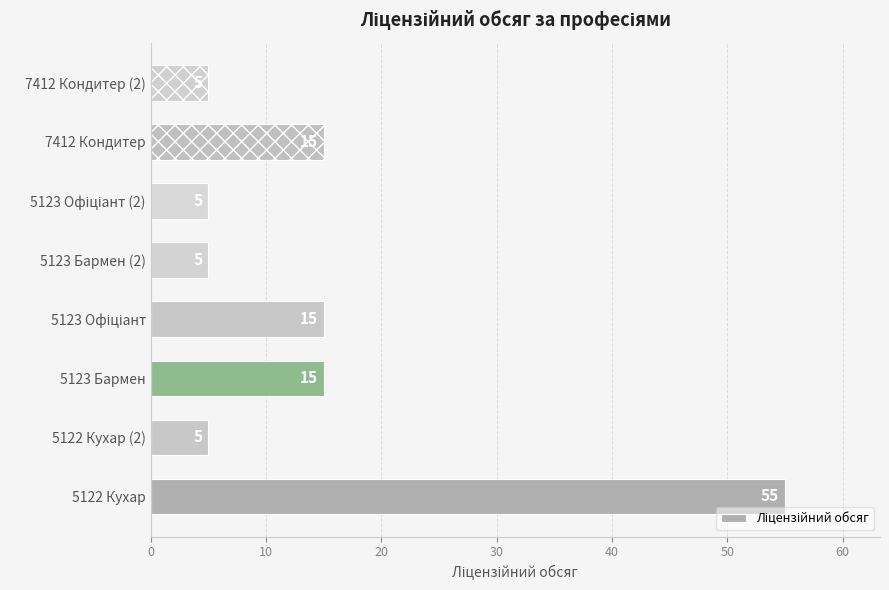

Between 5122 Кухар (2) and 5122 Кухар, which is larger?

5122 Кухар